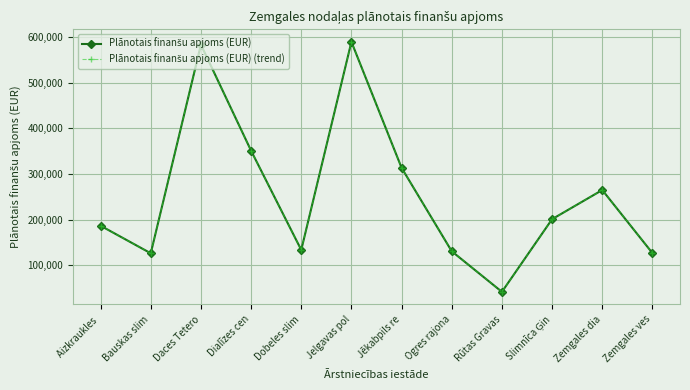

Is this an area chart (filled region under the line)?

No